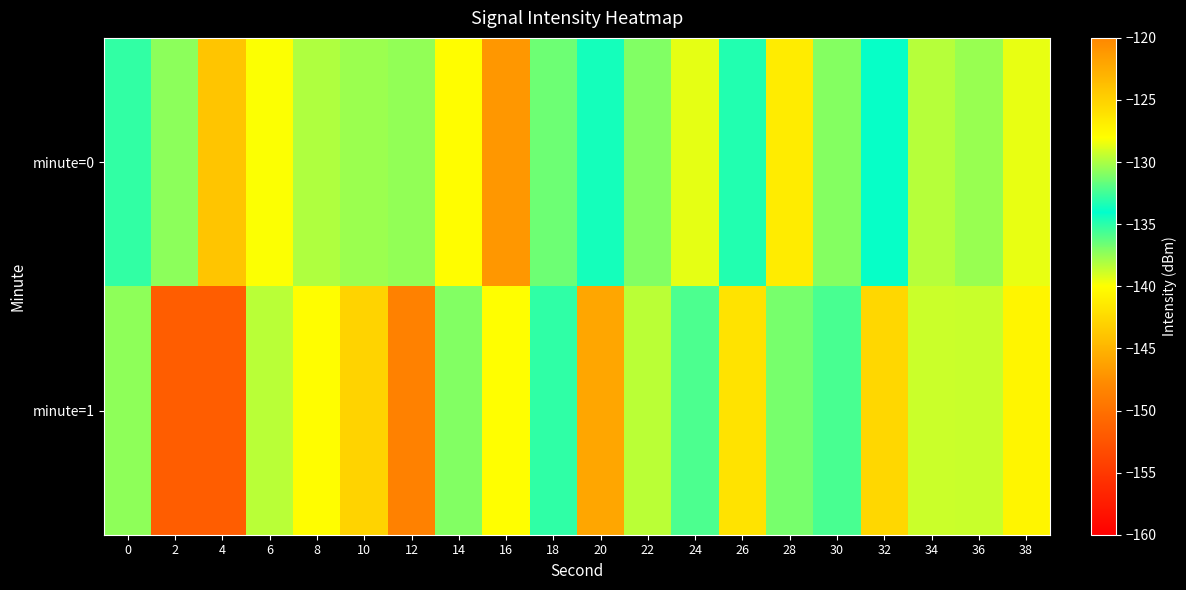

What is the minimum value shown in the chart?

-151.8